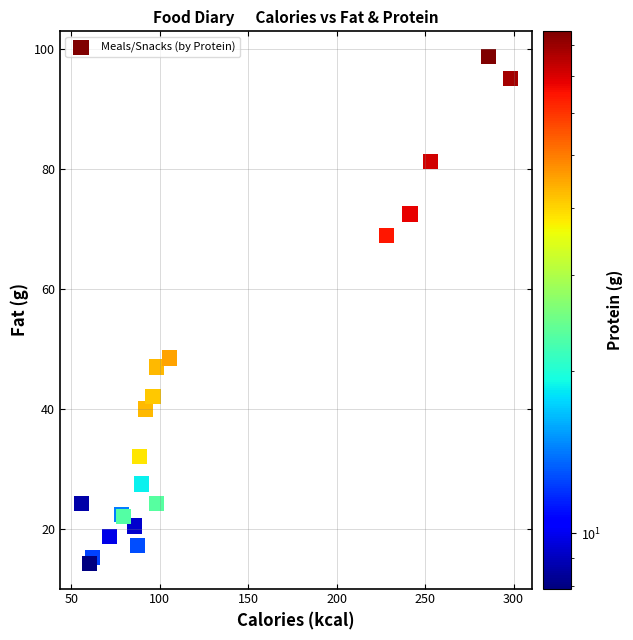

What Y value in the scatter plot is closest to 56?

48.5